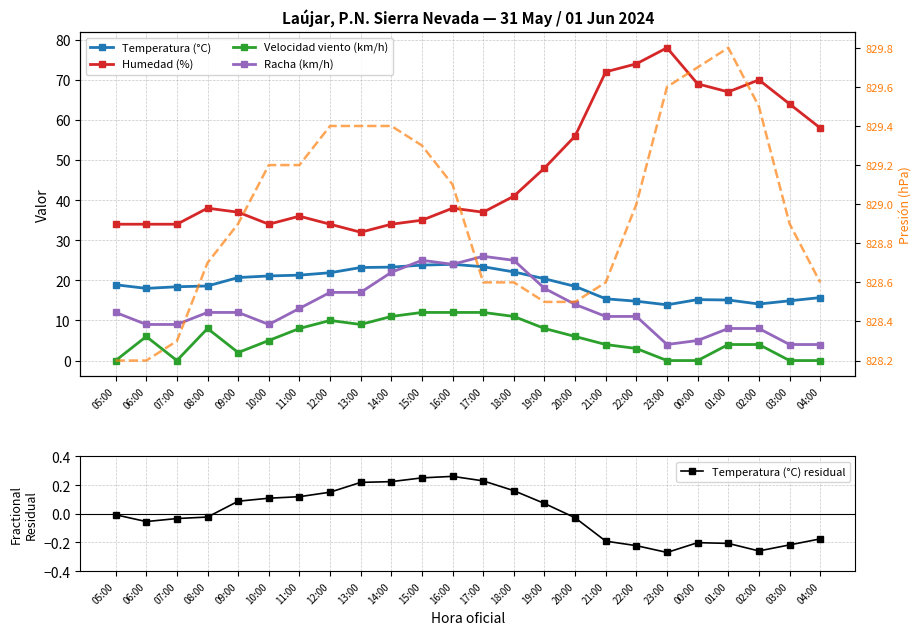

What is the value of the Presión (hPa) point at the 22nd from the left?

829.5